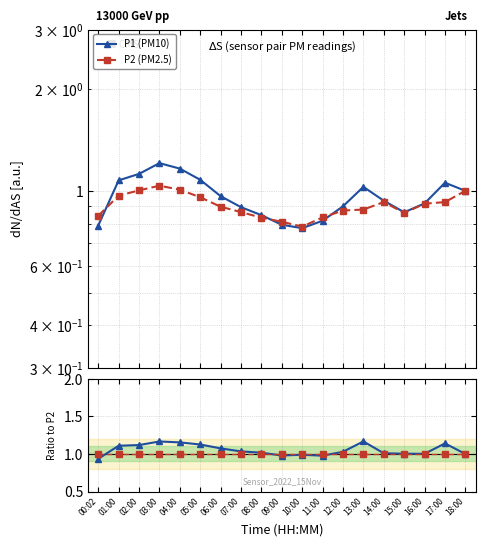

Rank the series by their average value, from highest to lowest.

P1/P2, P2/P2, P1 (PM10), P2 (PM2.5)